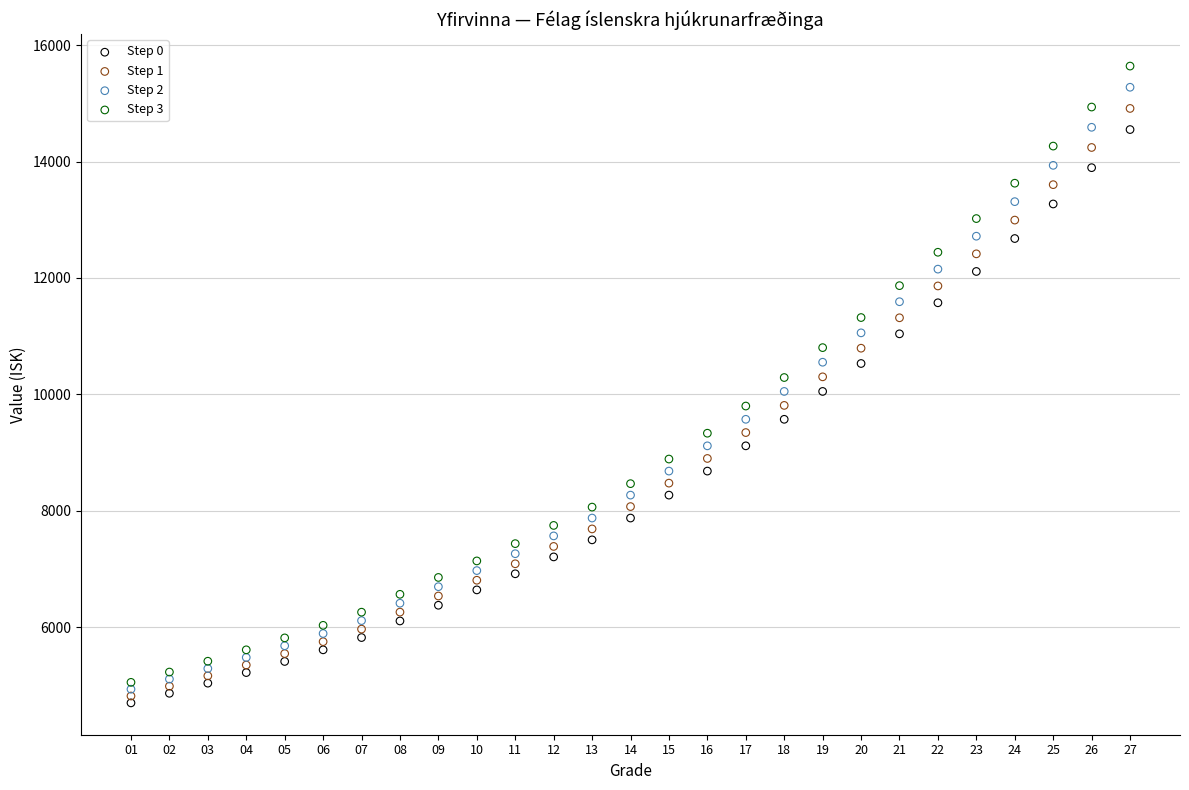

Which series has the largest Y range (max minus min)?

Step 3